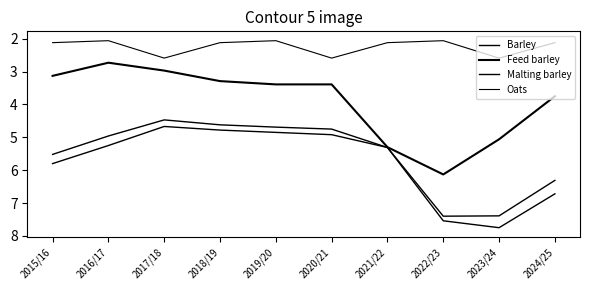

How many categories are shown in the chart?

10